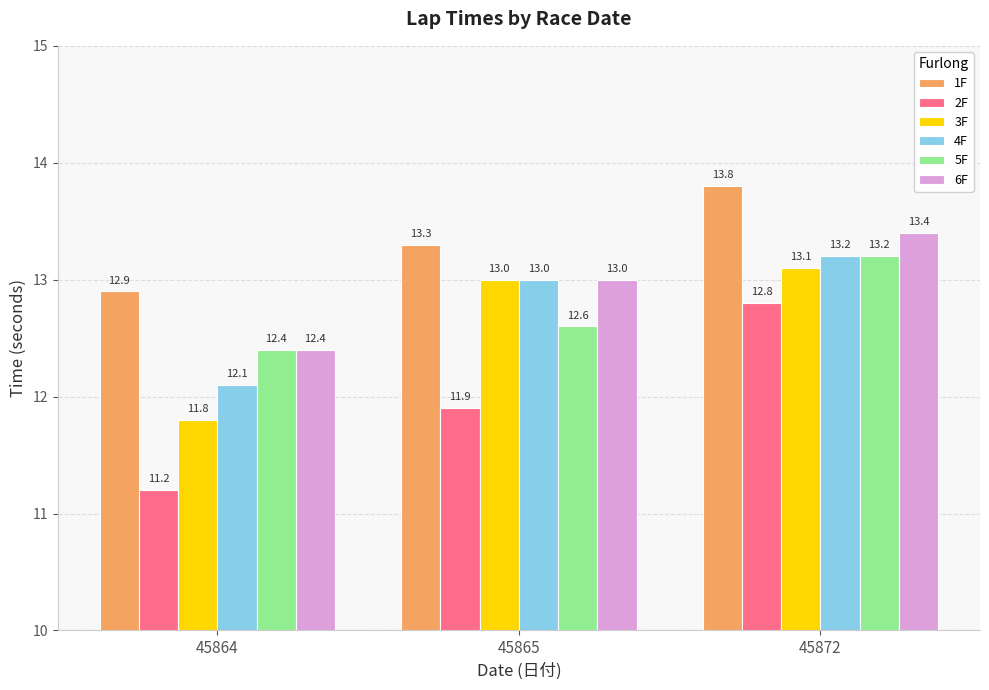

What are all the series names shown in the legend?

1F, 2F, 3F, 4F, 5F, 6F